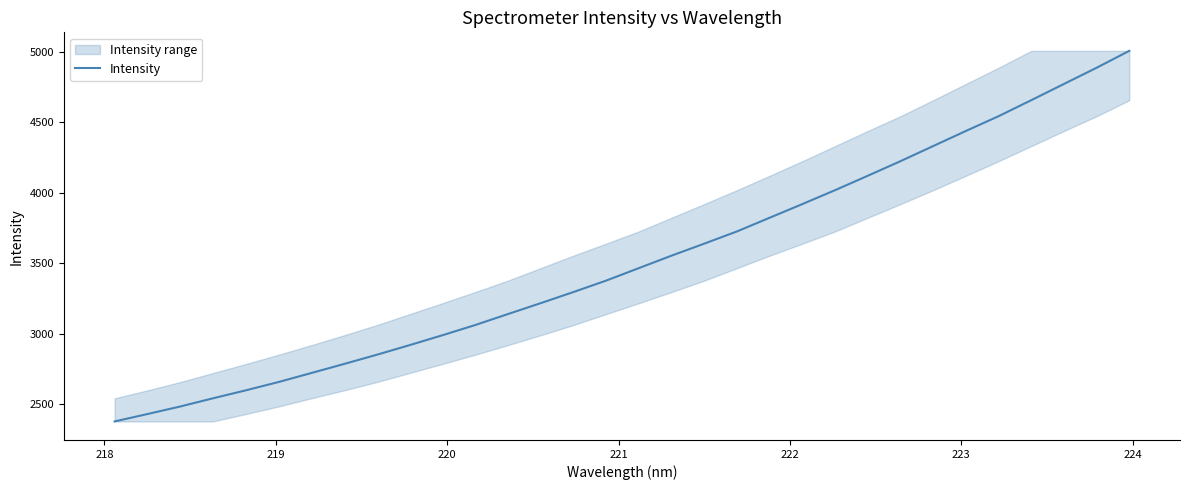

How many data points are less than 3463?

16